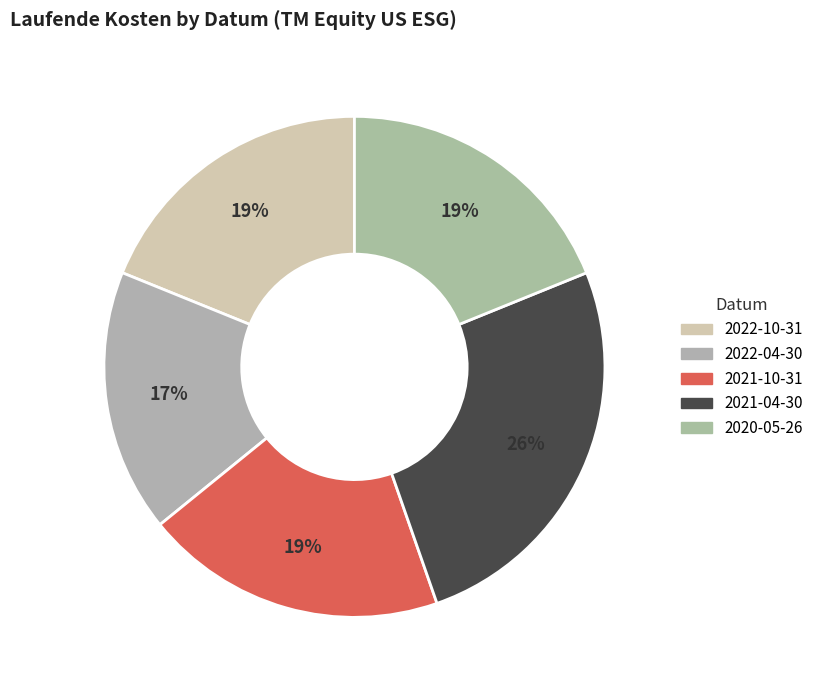

What is the largest slice in the pie chart?

2021-04-30